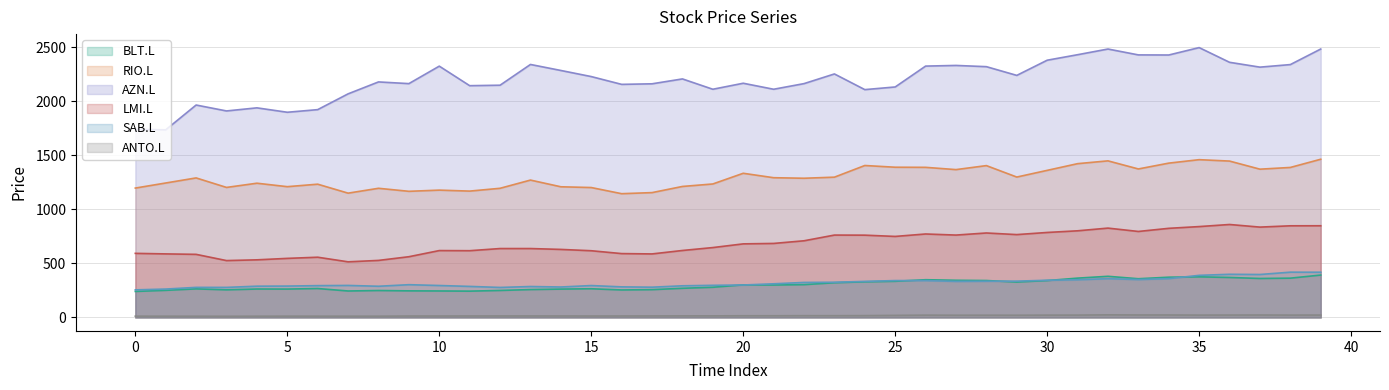

Which category has the highest value in the LMI.L series?

36